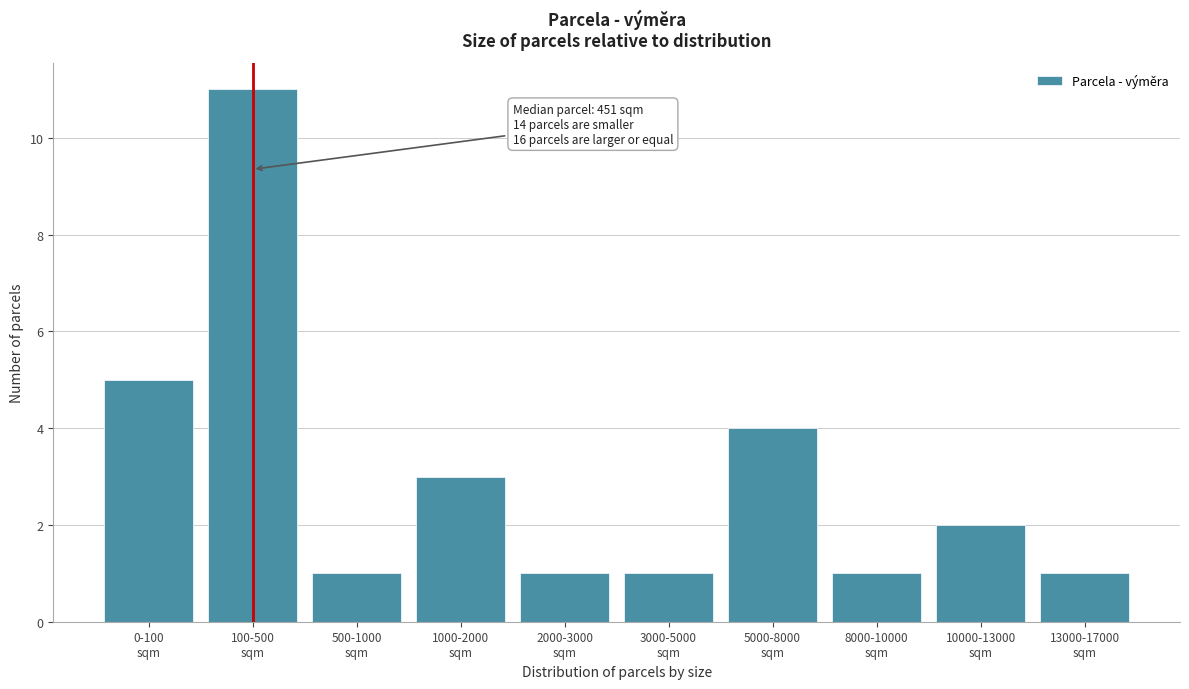

Reading left to right, extract all data points from this chart.

5	11	1	3	1	1	4	1	2	1